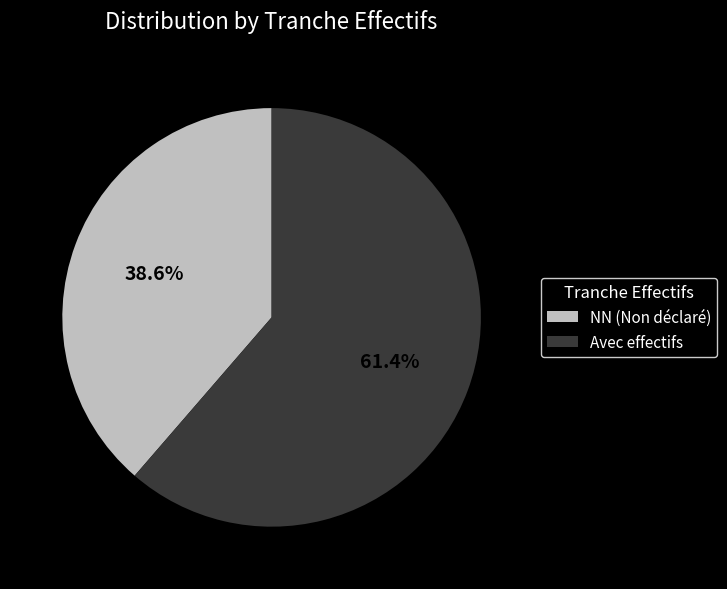

What is the ratio of the value at NN (Non déclaré) to the value at Avec effectifs?

0.6